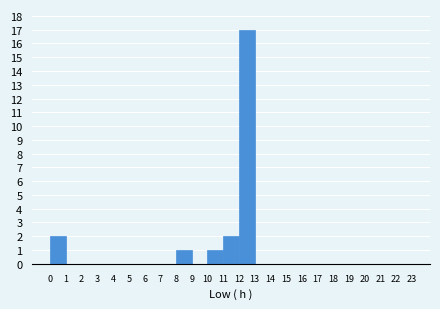

Reading left to right, transcribe this chart: for each bar, give the range it covers on the x-axis and its height. The values are not printed on the chart, so give them approximately, as read against the axis.

0 to 1: 2
1 to 2: 0
2 to 3: 0
3 to 4: 0
4 to 5: 0
5 to 6: 0
6 to 7: 0
7 to 8: 0
8 to 9: 1
9 to 10: 0
10 to 11: 1
11 to 12: 2
12 to 13: 17
13 to 14: 0
14 to 15: 0
15 to 16: 0
16 to 17: 0
17 to 18: 0
18 to 19: 0
19 to 20: 0
20 to 21: 0
21 to 22: 0
22 to 23: 0